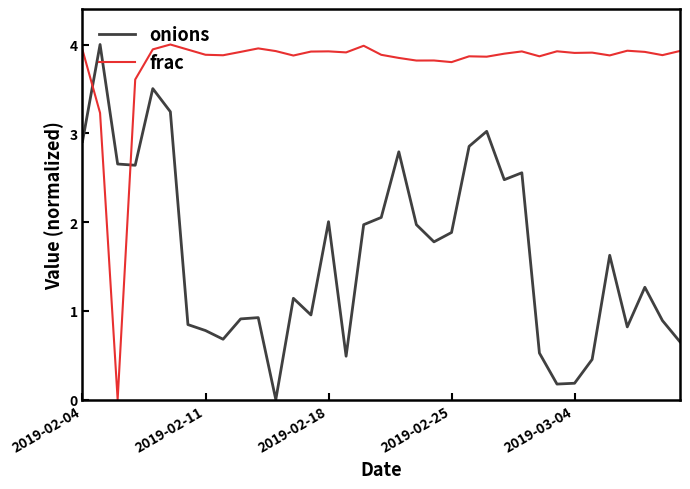

What is the highest value of the onions series?

4.0